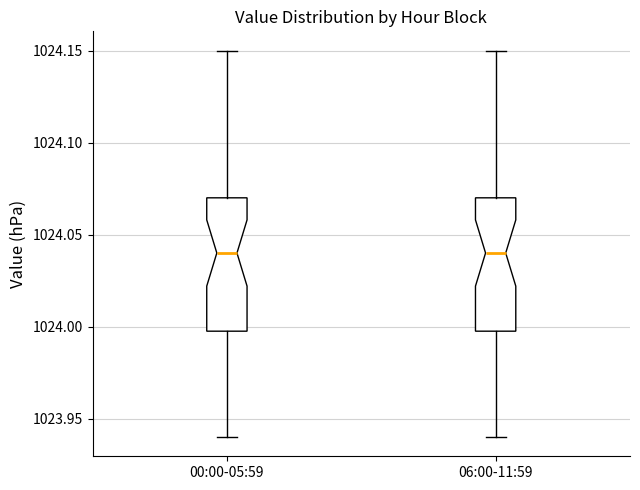

Reading left to right, transcribe this box plot: for each box, give where its median line is, the range the box spans, and where its two whiskers end, as read against the y-axis. The values are not printed on the chart, so give them approximately, as read against the axis.

00:00-05:59: median 1024.04, box 1024.00 to 1024.07, whiskers 1023.94 to 1024.15
06:00-11:59: median 1024.04, box 1024.00 to 1024.07, whiskers 1023.94 to 1024.15